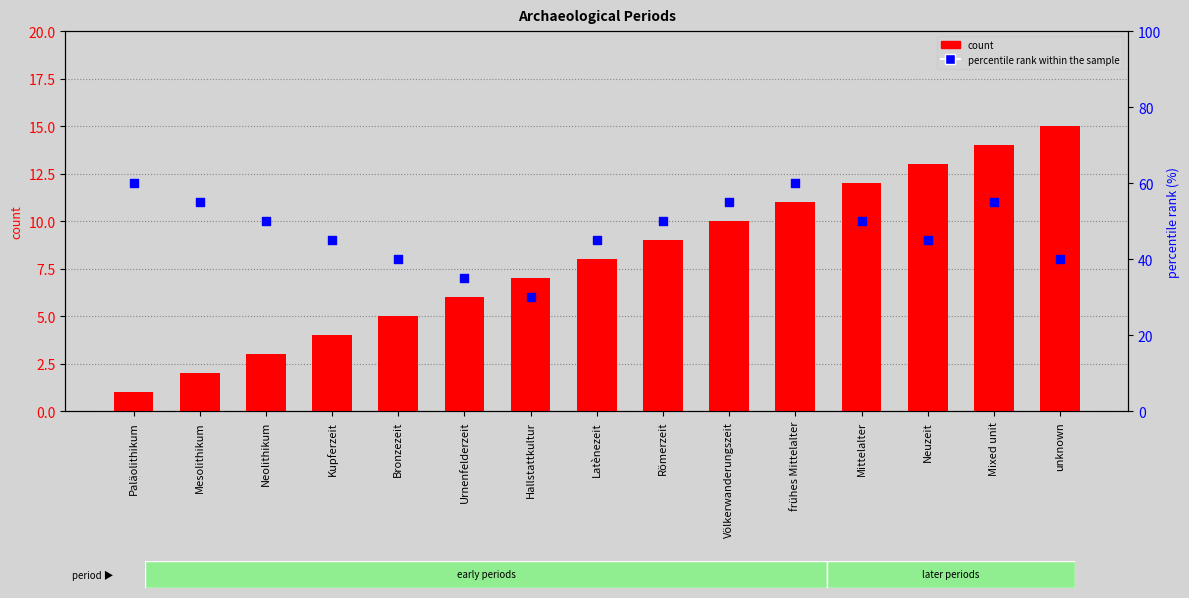

At how many categories does at least one series exceed 1?

15